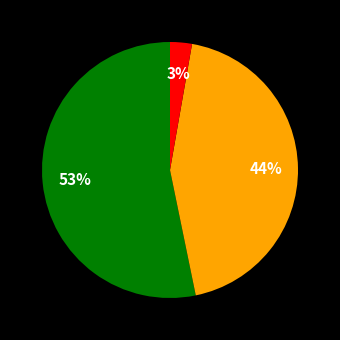

How many slices are in this pie chart?

3